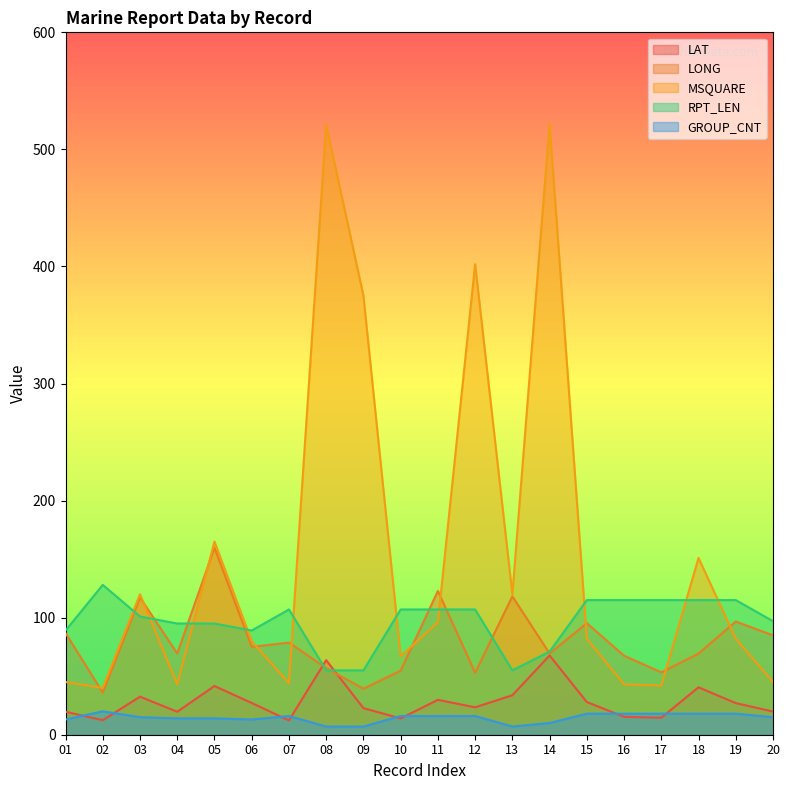

Which series has the widest spread of values?

MSQUARE